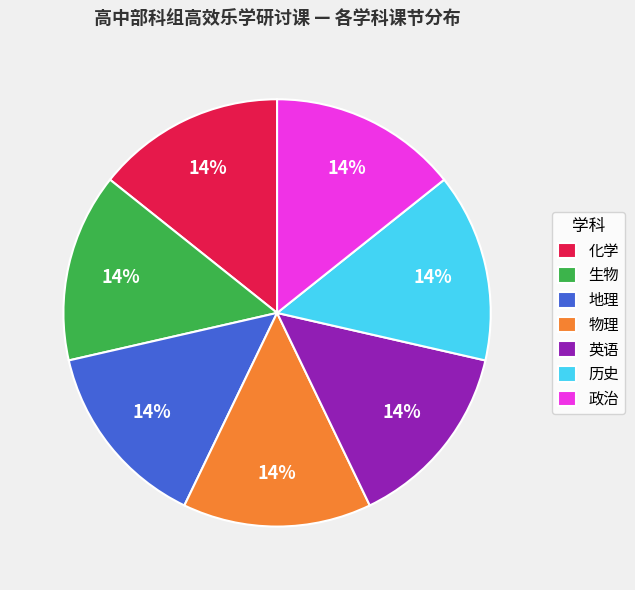

Does 地理 represent more than half of the total?

No